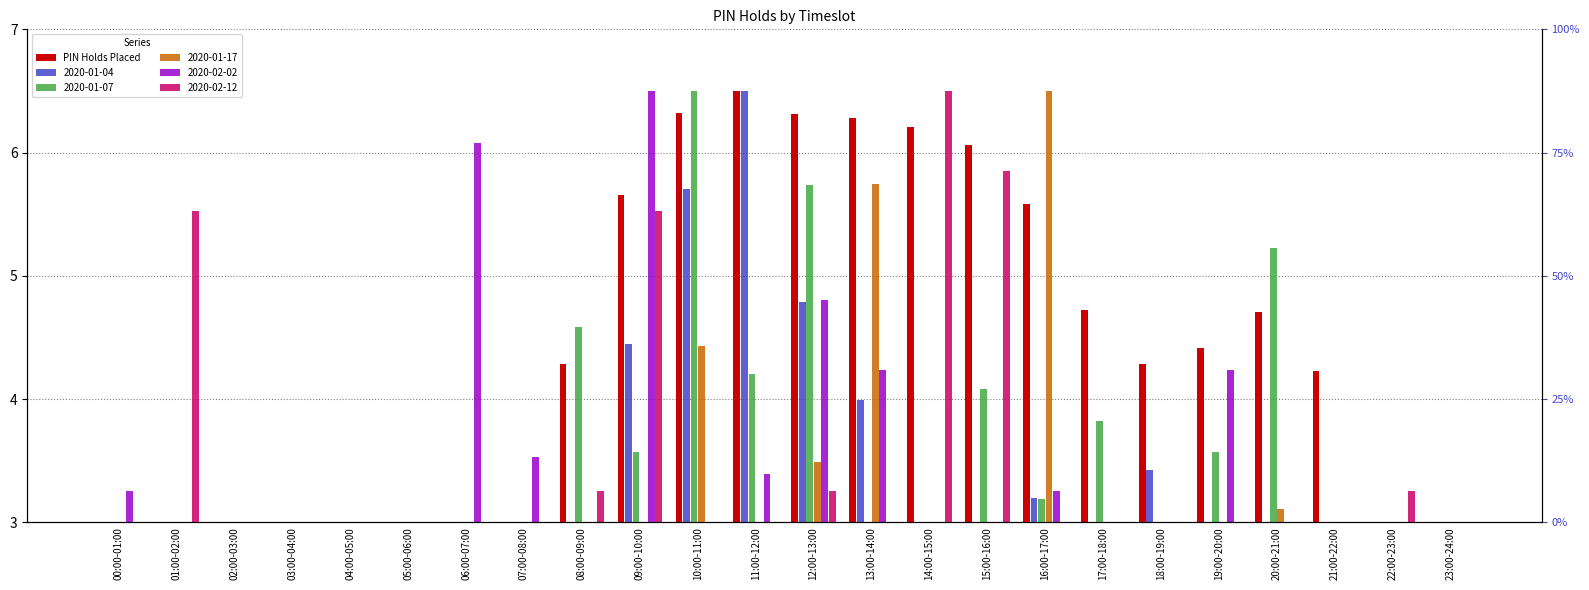

Reading left to right, list all the values displayed in this chart.

00:00-01:00=0.7	01:00-02:00=0.5	02:00-03:00=0.3	03:00-04:00=0.2	04:00-05:00=0.3	05:00-06:00=0.5	06:00-07:00=1.2	07:00-08:00=2.6	08:00-09:00=4.3	09:00-10:00=5.7	10:00-11:00=6.3	11:00-12:00=6.5	12:00-13:00=6.3	13:00-14:00=6.3	14:00-15:00=6.2	15:00-16:00=6.1	16:00-17:00=5.6	17:00-18:00=4.7	18:00-19:00=4.3	19:00-20:00=4.4	20:00-21:00=4.7	21:00-22:00=4.2	22:00-23:00=2.7	23:00-24:00=1.4